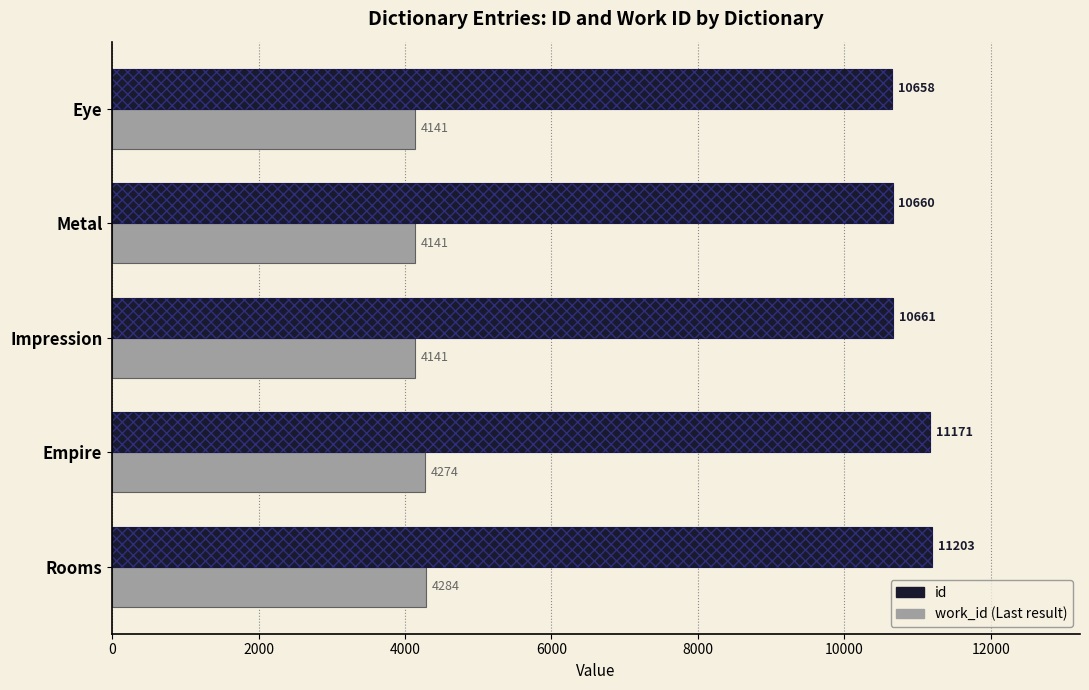

What is the difference between the highest and lowest values at Metal?

6519